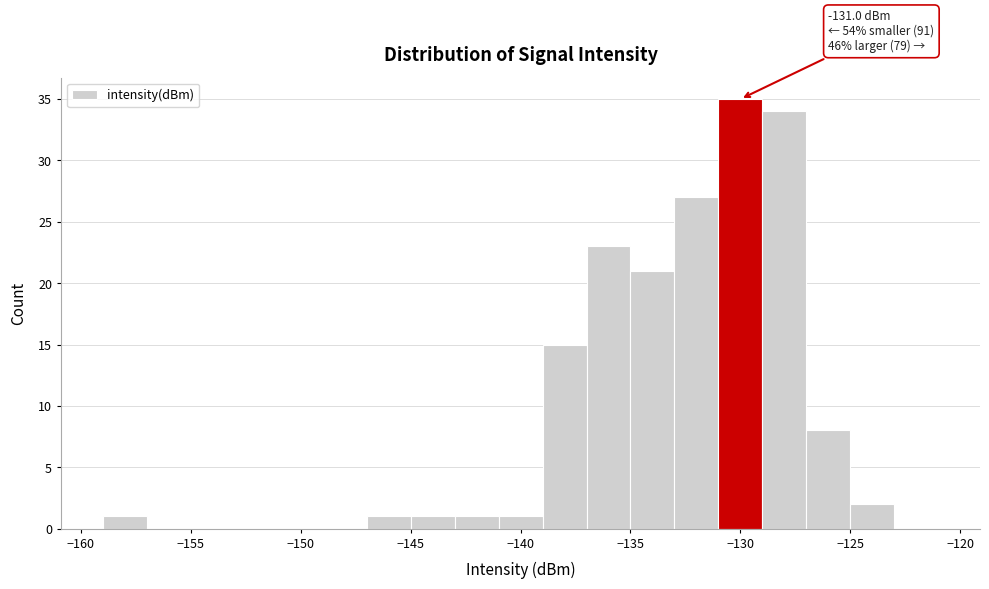

Over which range of the x-axis is the bar tallest?

-131 to -129